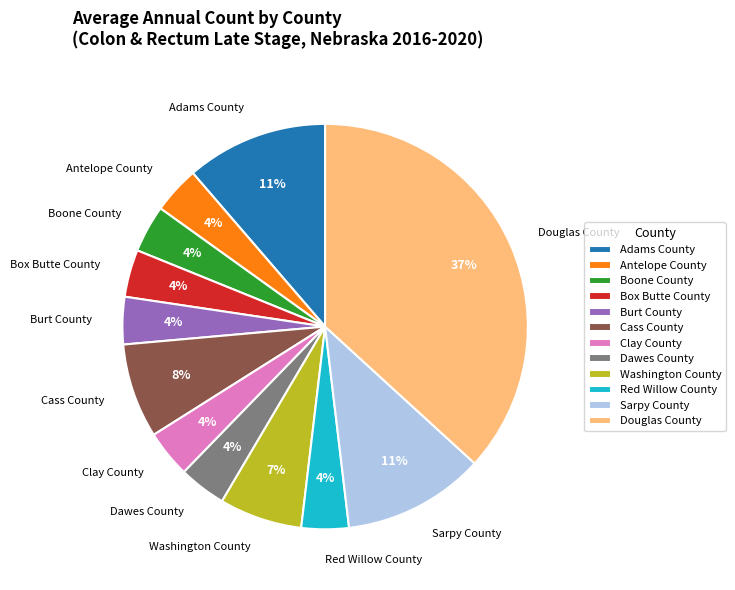

Which slice is the largest?

Douglas County